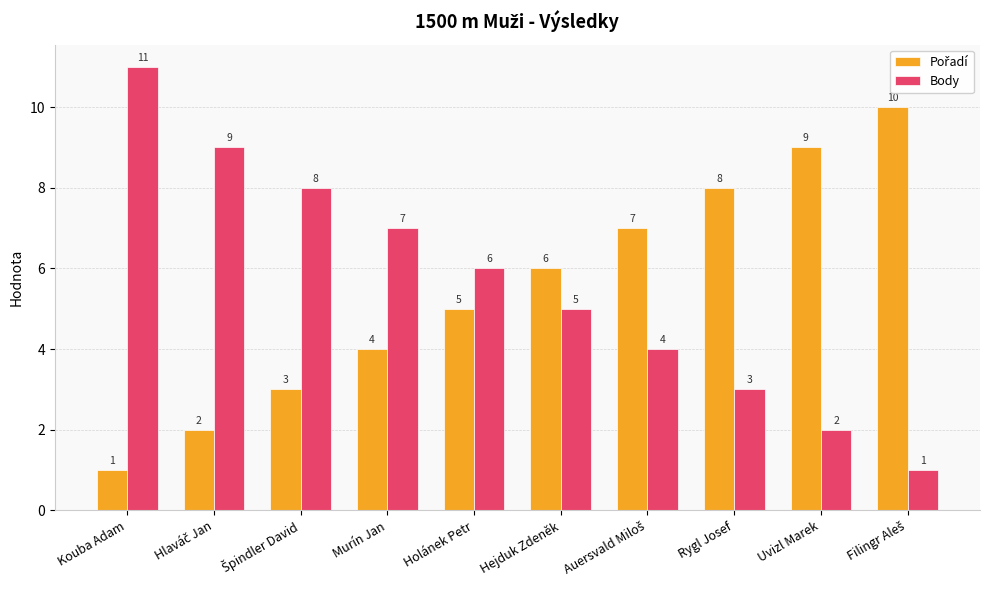

Which series has the largest total across all categories?

Body